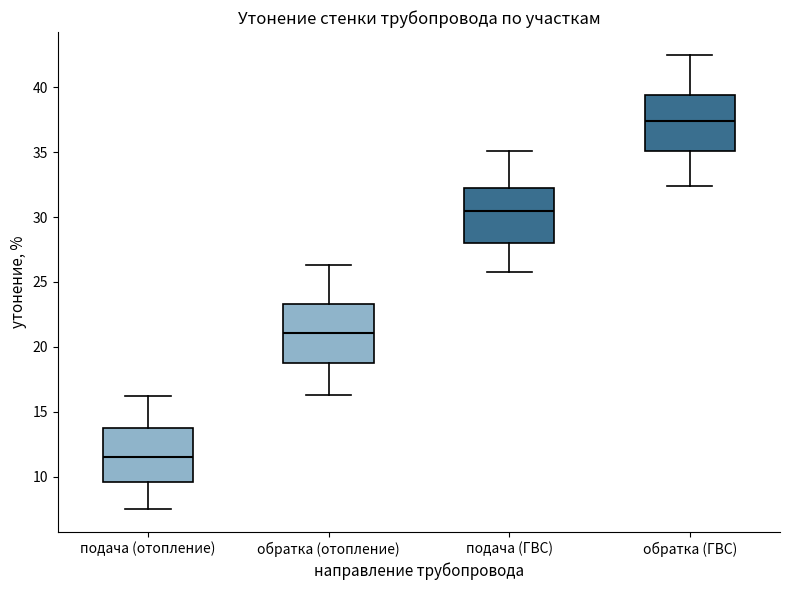

Reading left to right, read every box against the y-axis: the position of its median line, the range the box covers, and the ends of its whiskers. The values are not printed on the chart, so give them approximately, as read against the axis.

подача (отопление): median 11.5, box 9.5 to 14.0, whiskers 7.5 to 16.0
обратка (отопление): median 21.0, box 19.0 to 23.5, whiskers 16.5 to 26.5
подача (ГВС): median 30.5, box 28.0 to 32.0, whiskers 26.0 to 35.0
обратка (ГВС): median 37.5, box 35.0 to 39.5, whiskers 32.5 to 42.5